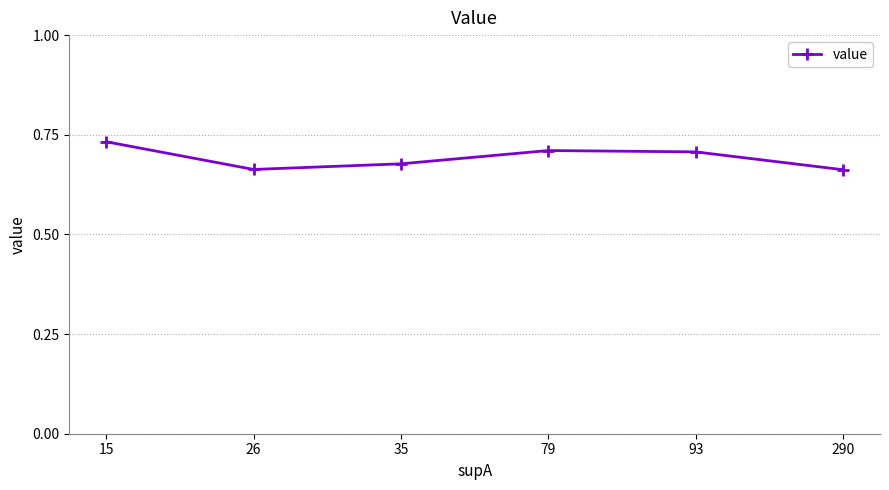

Count the number of categories in the chart.

6